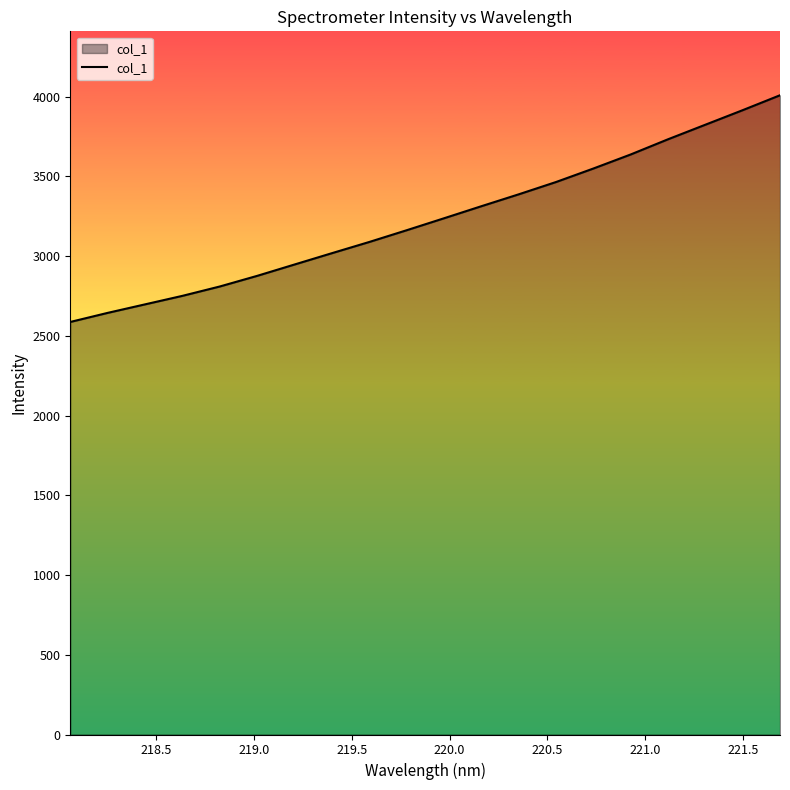

What is the greatest value displayed?

4008.5